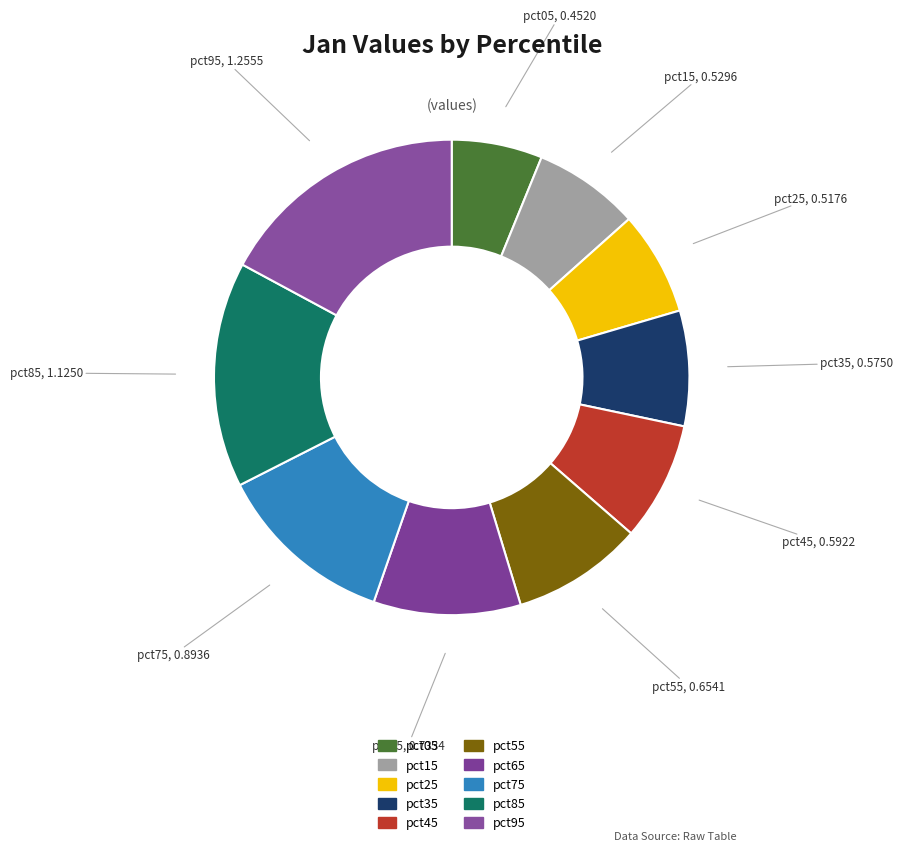

To the nearest percent, what is the average slice percentage?

10%